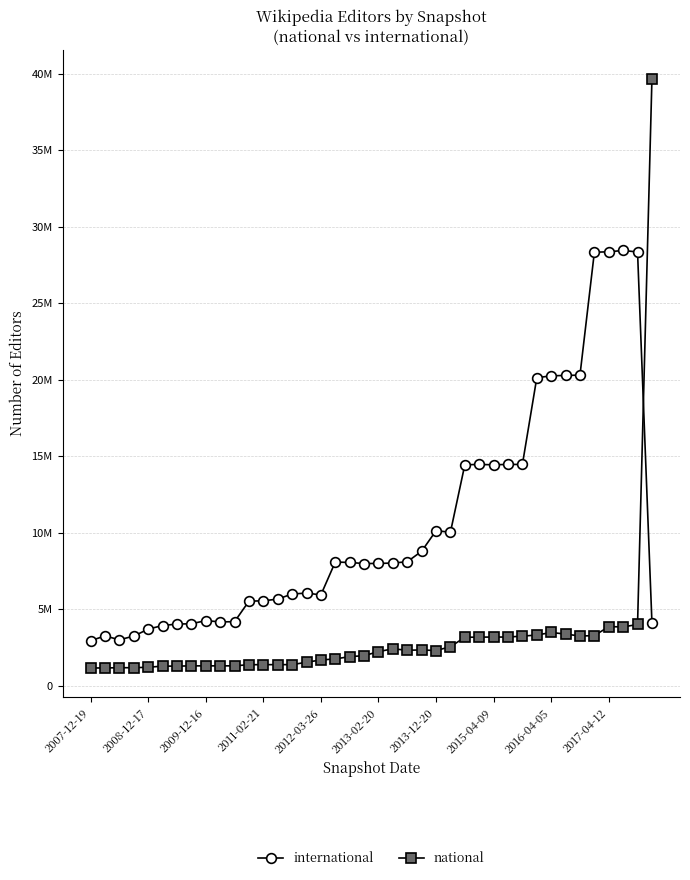

What are all the series names shown in the legend?

international, national